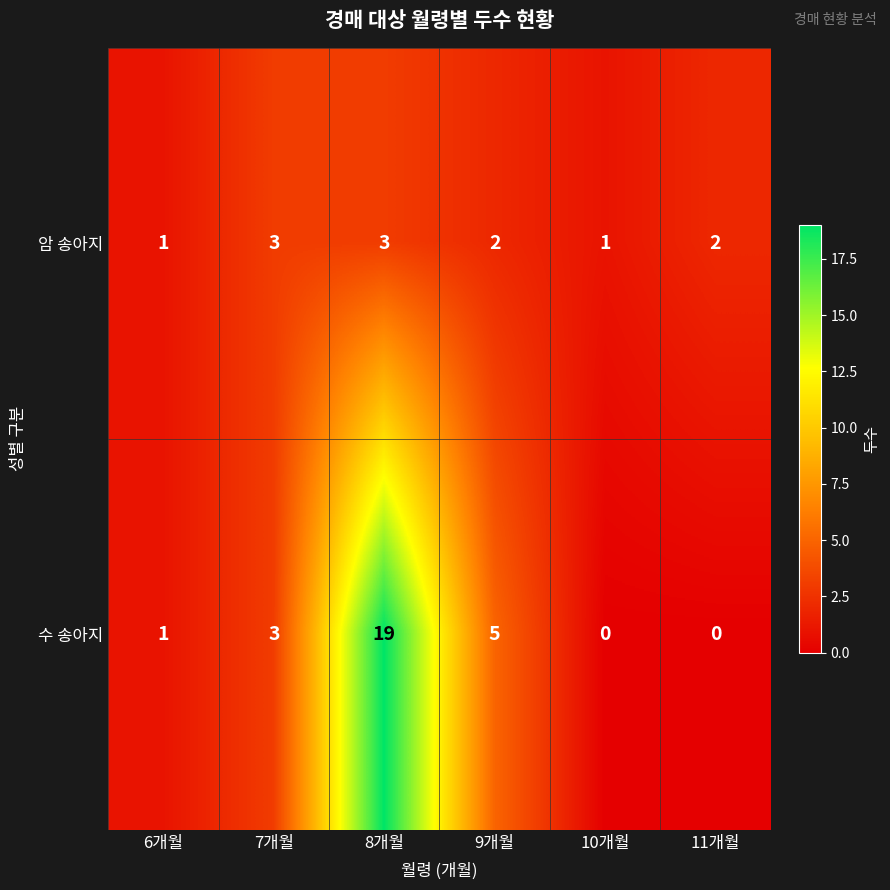

Is the value of 수 송아지 at 10개월 greater than the value of 암 송아지 at 7개월?

No